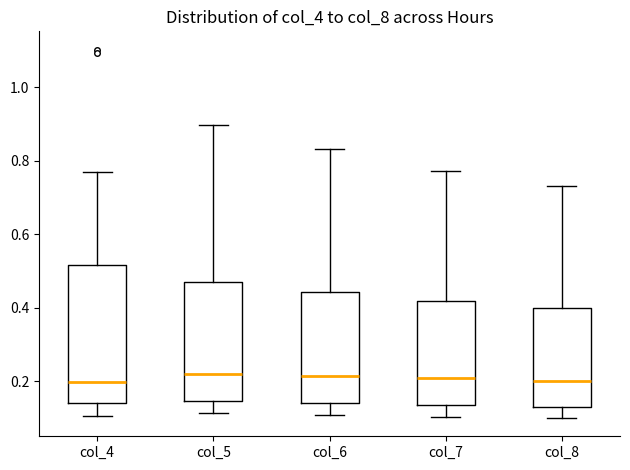

Comparing the boxes themselves (not the whiskers), which one is the tallest?

col_4